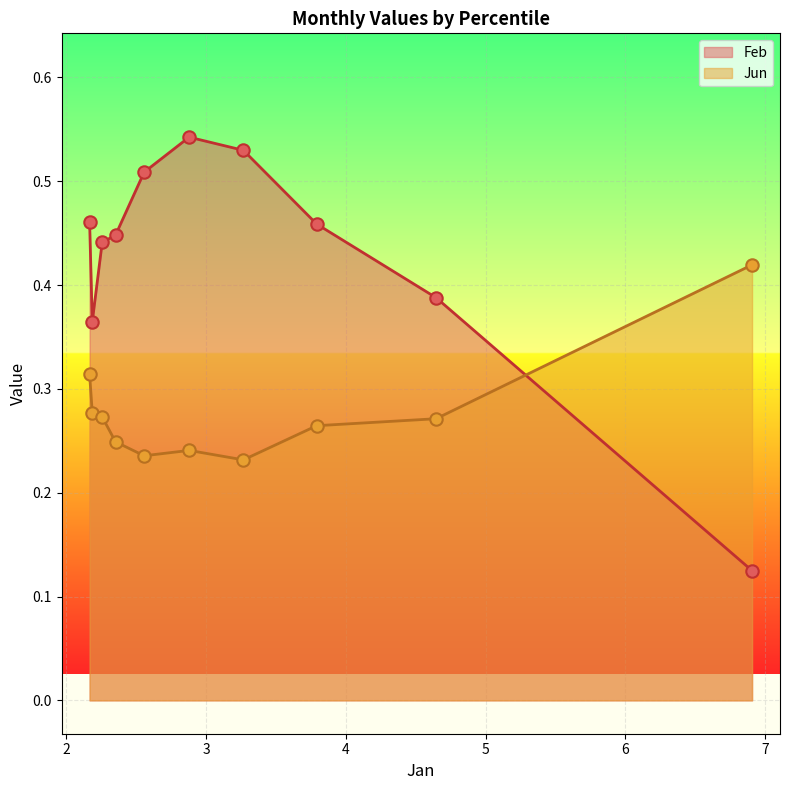

What is the total value across all series at pct35?

0.8